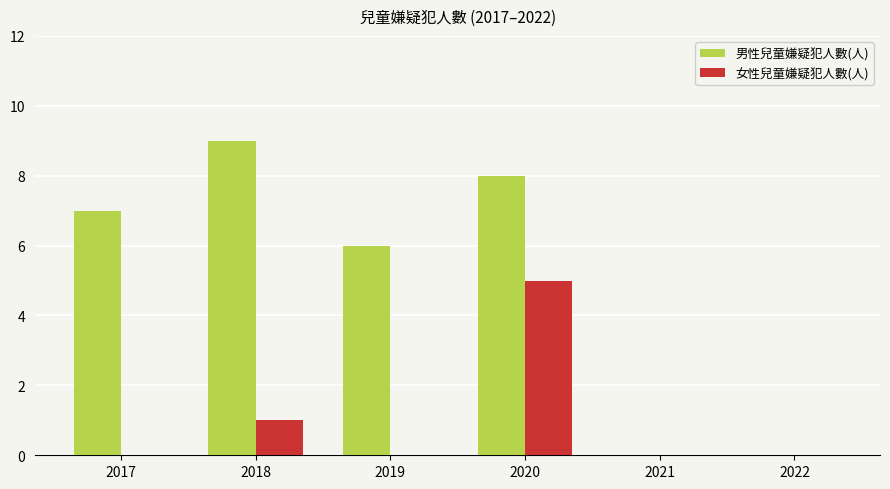

Which series has the largest total across all categories?

男性兒童嫌疑犯人數(人)